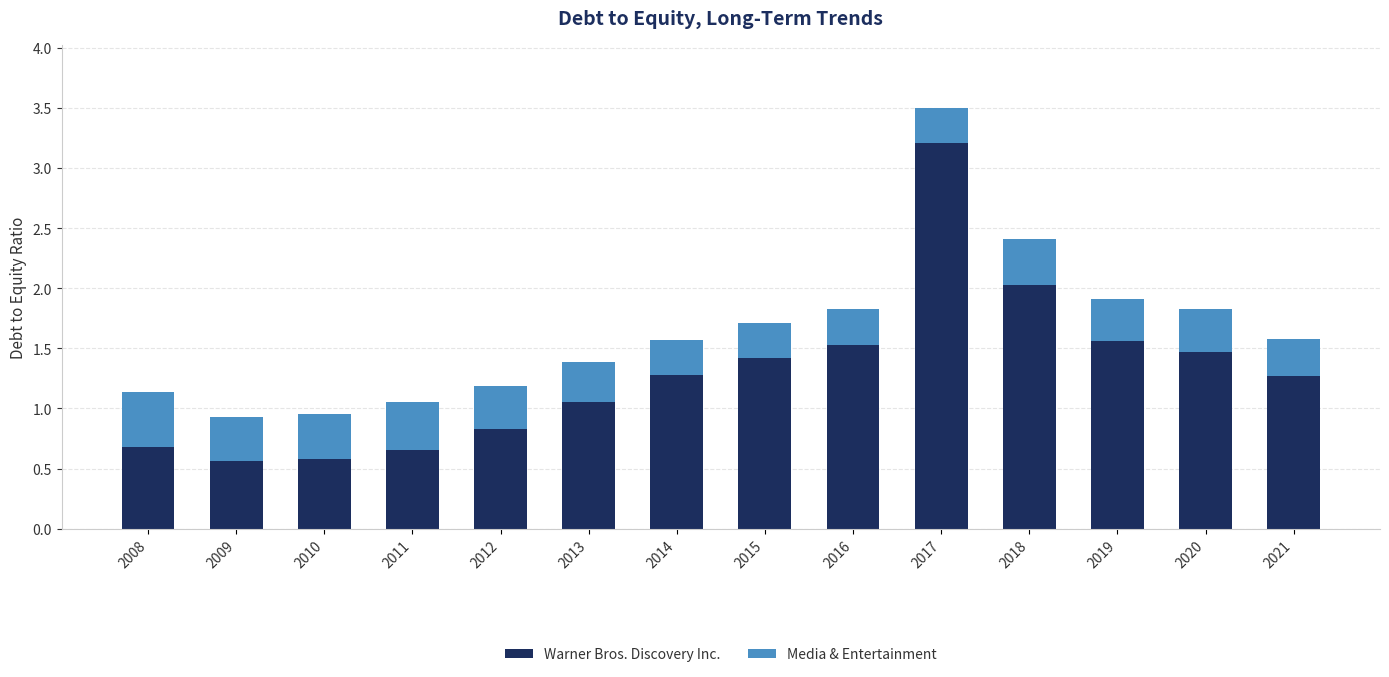

What is the highest value of the Warner Bros. Discovery Inc. series?

3.2